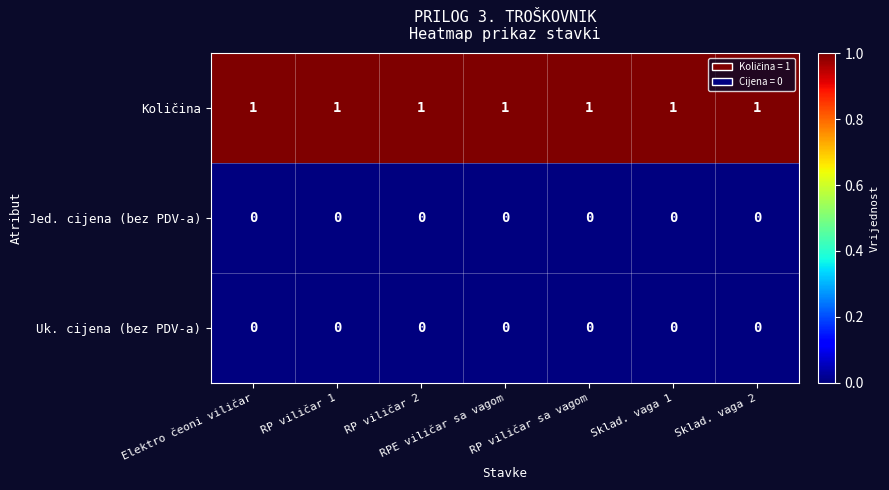

At how many categories does at least one series exceed 0?

7